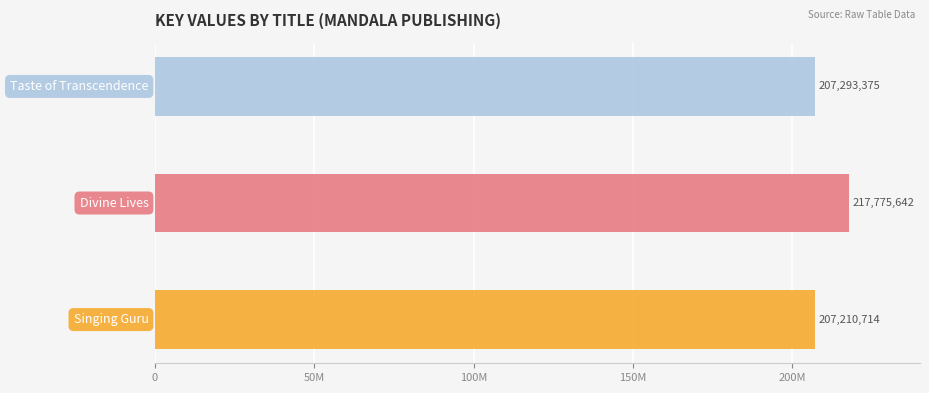

Rank the categories by value from highest to lowest.

Divine Lives, Taste of Transcendence, Singing Guru